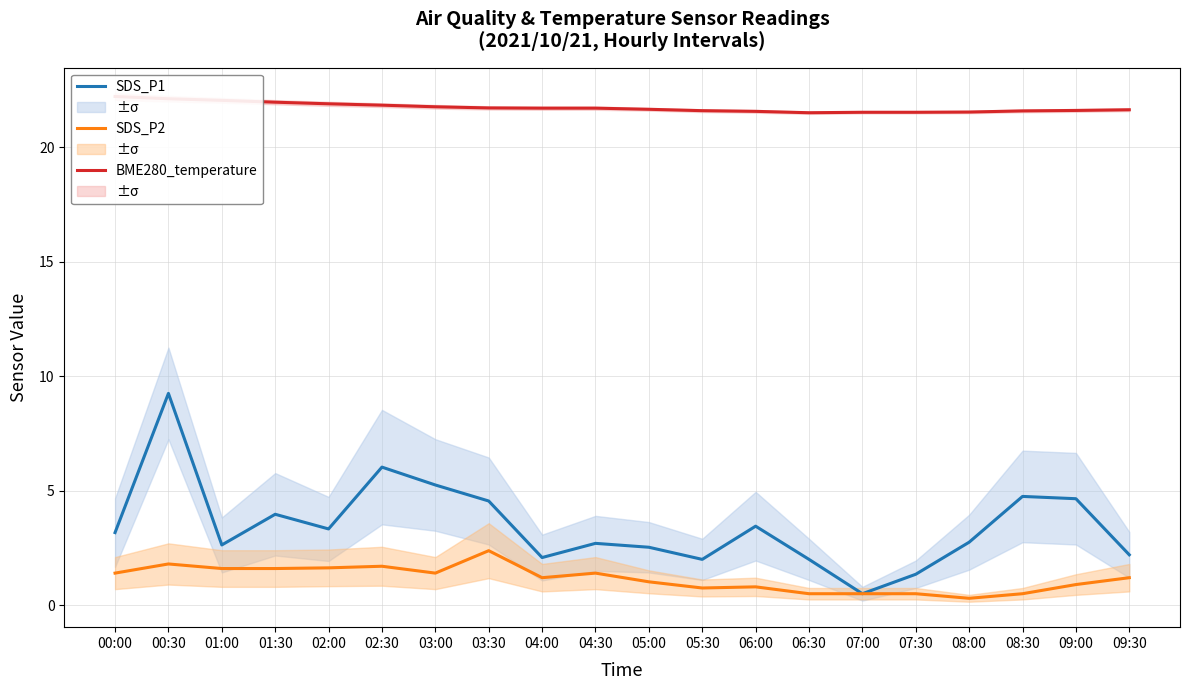

At which category is the sum across all series the highest?

00:30